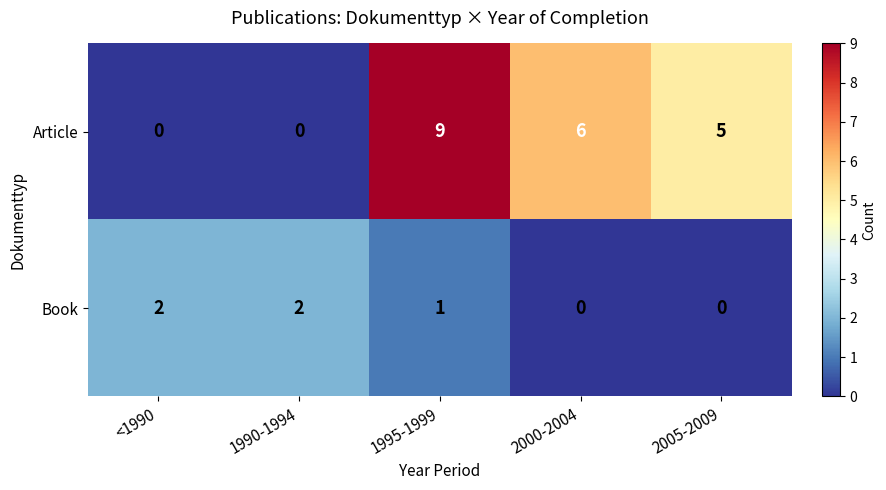

Reading left to right, what are all the values shown in this chart?

Article: 0	0	9	6	5
Book: 2	2	1	0	0